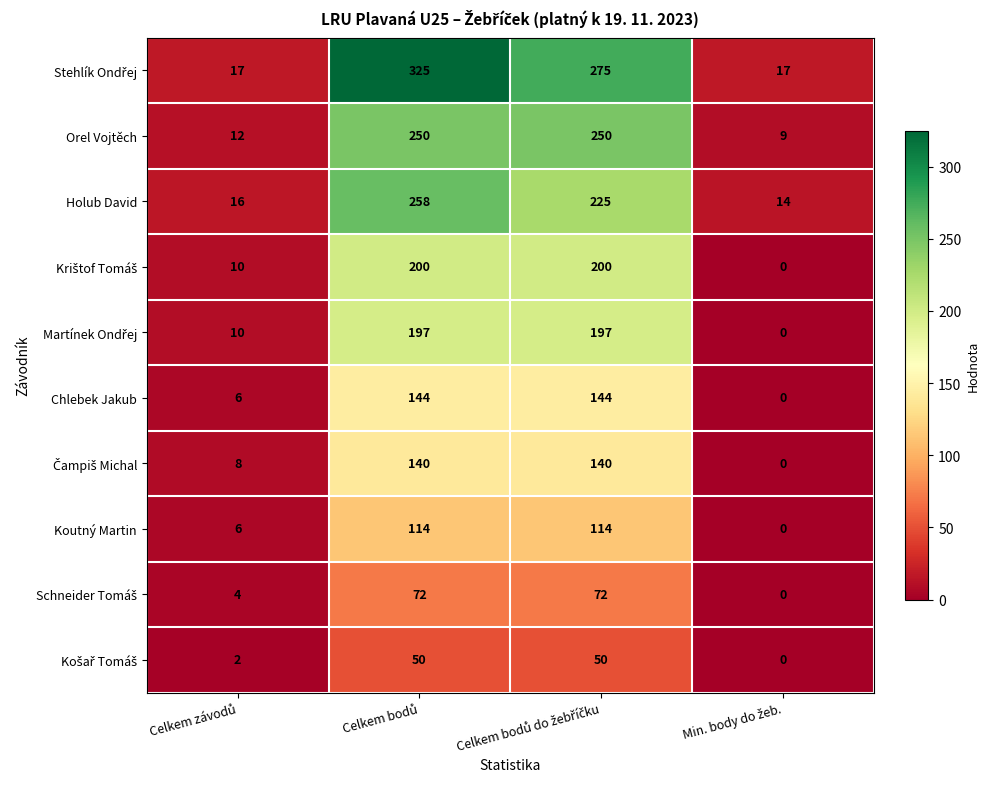

What is the average value of the Orel Vojtěch series?

130